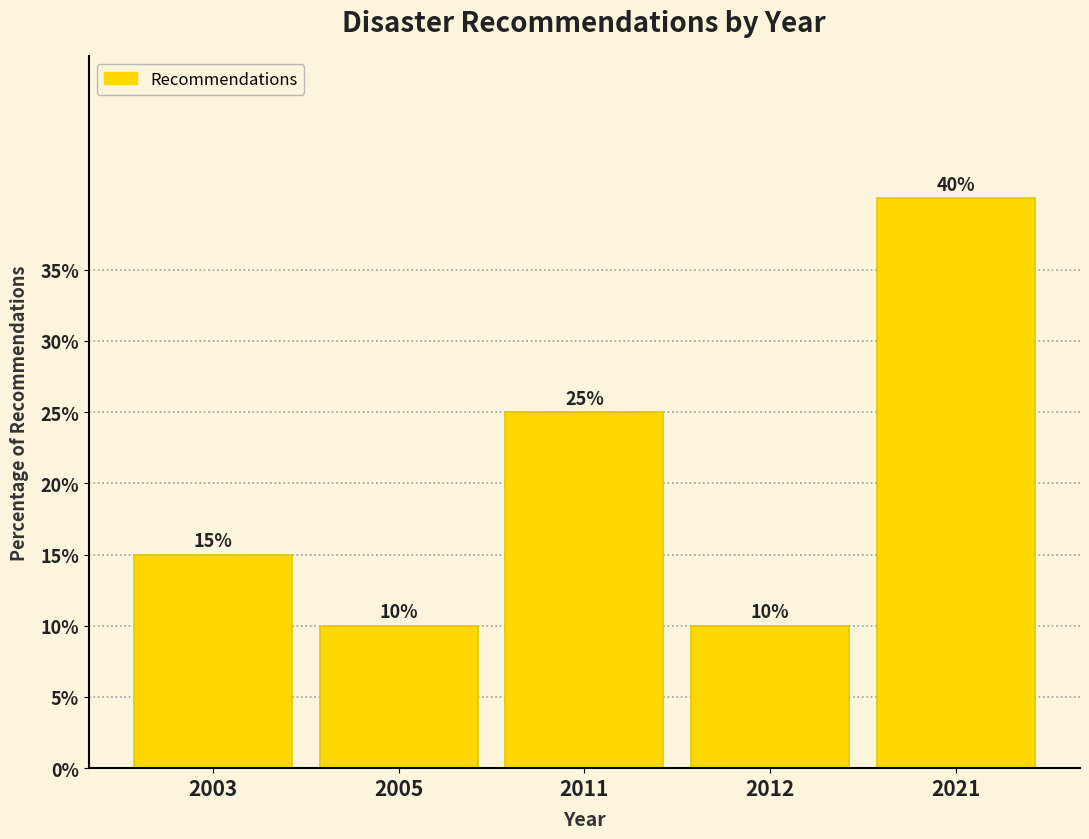

Reading left to right, extract all data points from this chart.

2003=15	2005=10	2011=25	2012=10	2021=40